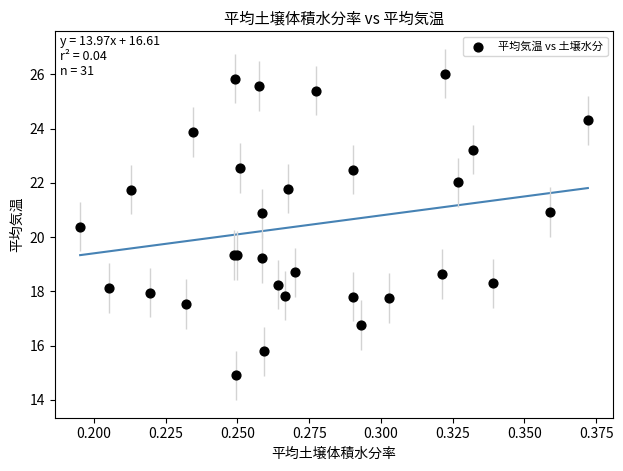

What Y value in the scatter plot is closest to 20?

20.4